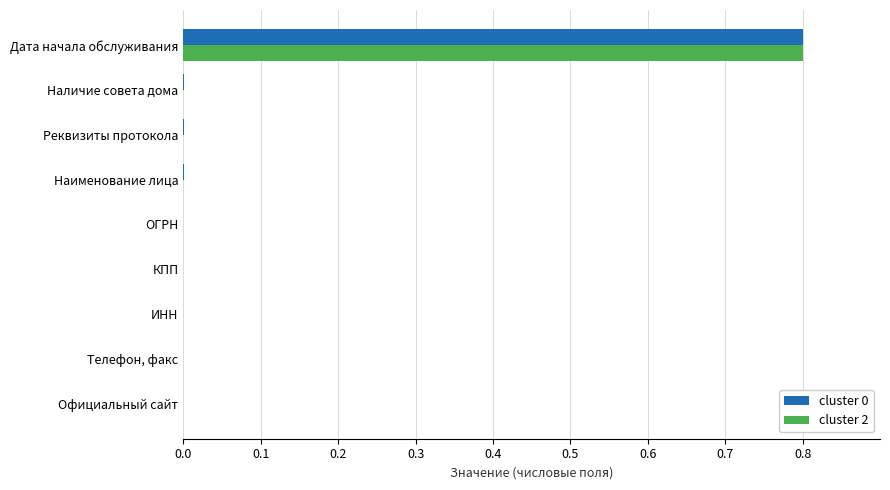

At which category is the sum across all series the highest?

Дата начала обслуживания